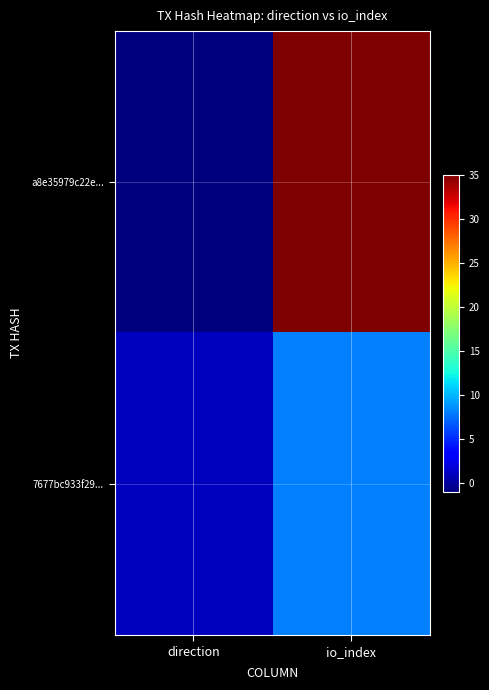

Between direction and io_index, which series saw the biggest shift?

a8e35979c22e...